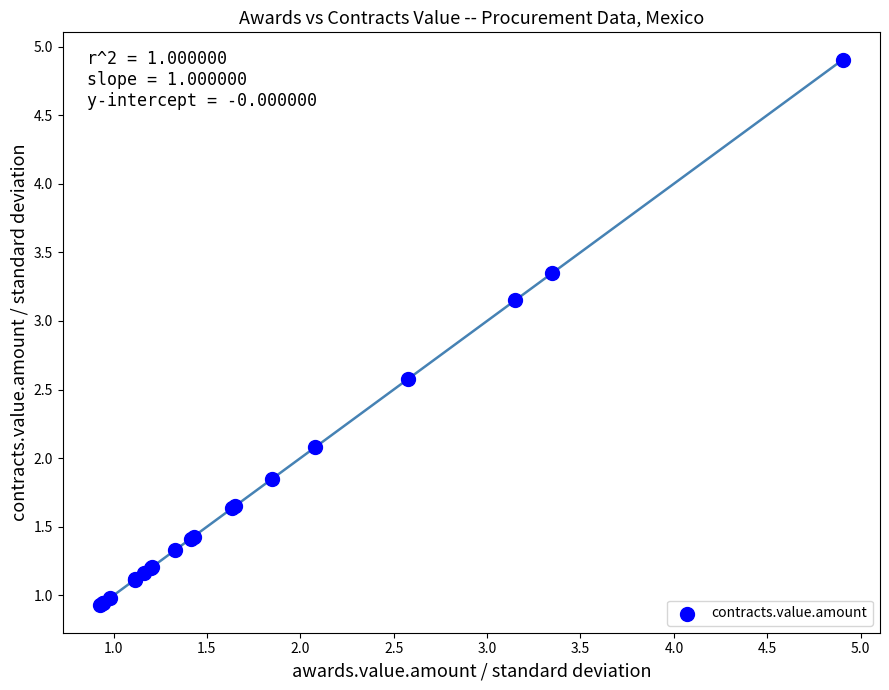

What Y value in the scatter plot is closest to 2?

2.1